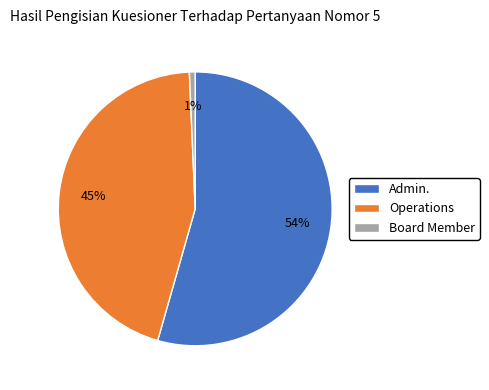

Which category has the biggest portion of the pie?

Admin.